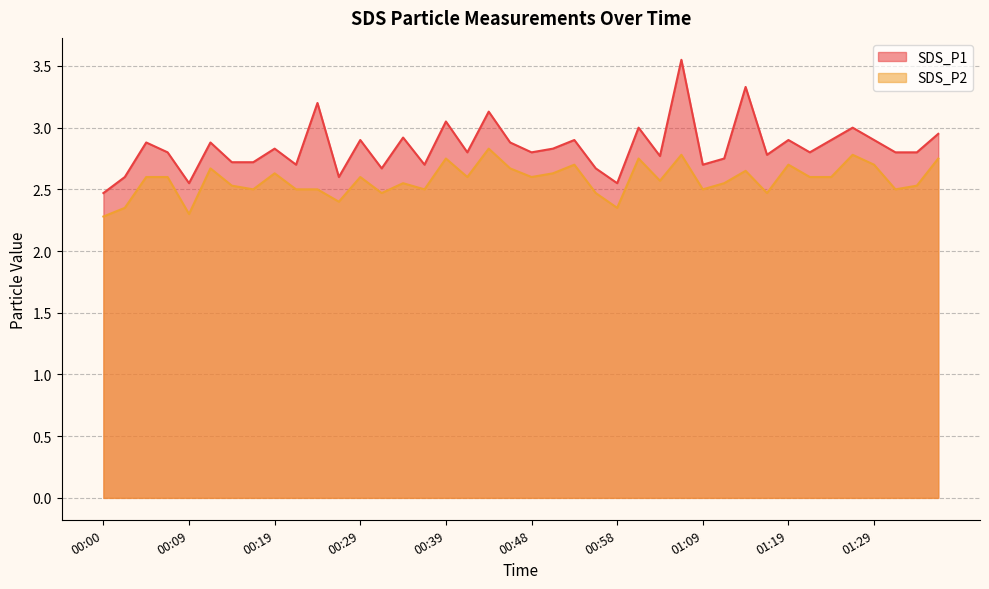

Reading right to left, list all the values displayed in this chart.

SDS_P1: 01:36=3.0	01:34=2.8	01:31=2.8	01:29=2.9	01:26=3.0	01:24=2.9	01:21=2.8	01:19=2.9	01:16=2.8	01:14=3.3	01:11=2.8	01:09=2.7	01:06=3.5	01:03=2.8	01:01=3.0	00:58=2.5	00:56=2.7	00:53=2.9	00:51=2.8	00:48=2.8	00:46=2.9	00:43=3.1	00:41=2.8	00:39=3.0	00:36=2.7	00:34=2.9	00:31=2.7	00:29=2.9	00:26=2.6	00:24=3.2	00:22=2.7	00:19=2.8	00:17=2.7	00:14=2.7	00:12=2.9	00:09=2.5	00:07=2.8	00:05=2.9	00:02=2.6	00:00=2.5
SDS_P2: 01:36=2.8	01:34=2.5	01:31=2.5	01:29=2.7	01:26=2.8	01:24=2.6	01:21=2.6	01:19=2.7	01:16=2.5	01:14=2.6	01:11=2.5	01:09=2.5	01:06=2.8	01:03=2.6	01:01=2.8	00:58=2.4	00:56=2.5	00:53=2.7	00:51=2.6	00:48=2.6	00:46=2.7	00:43=2.8	00:41=2.6	00:39=2.8	00:36=2.5	00:34=2.5	00:31=2.5	00:29=2.6	00:26=2.4	00:24=2.5	00:22=2.5	00:19=2.6	00:17=2.5	00:14=2.5	00:12=2.7	00:09=2.3	00:07=2.6	00:05=2.6	00:02=2.4	00:00=2.3